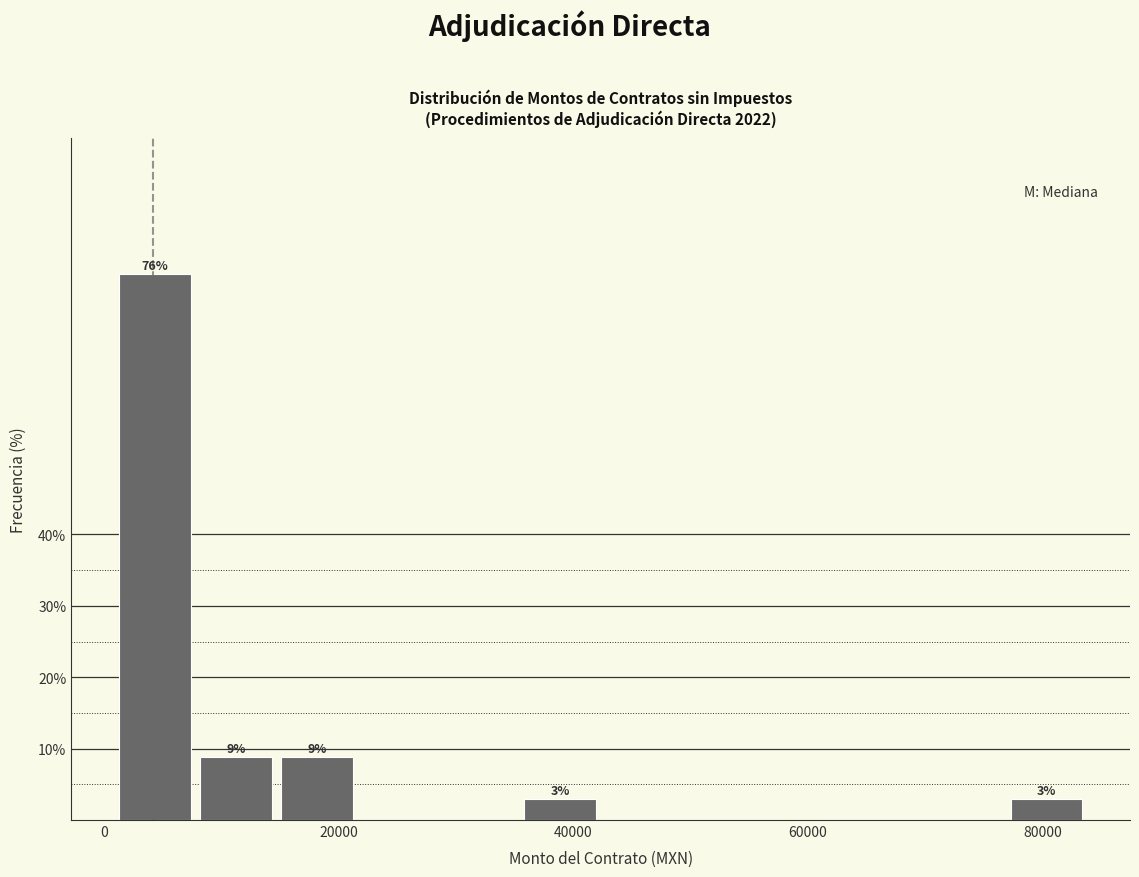

Read against the x-axis, roughly where is the centre of the tallest bar?

4000